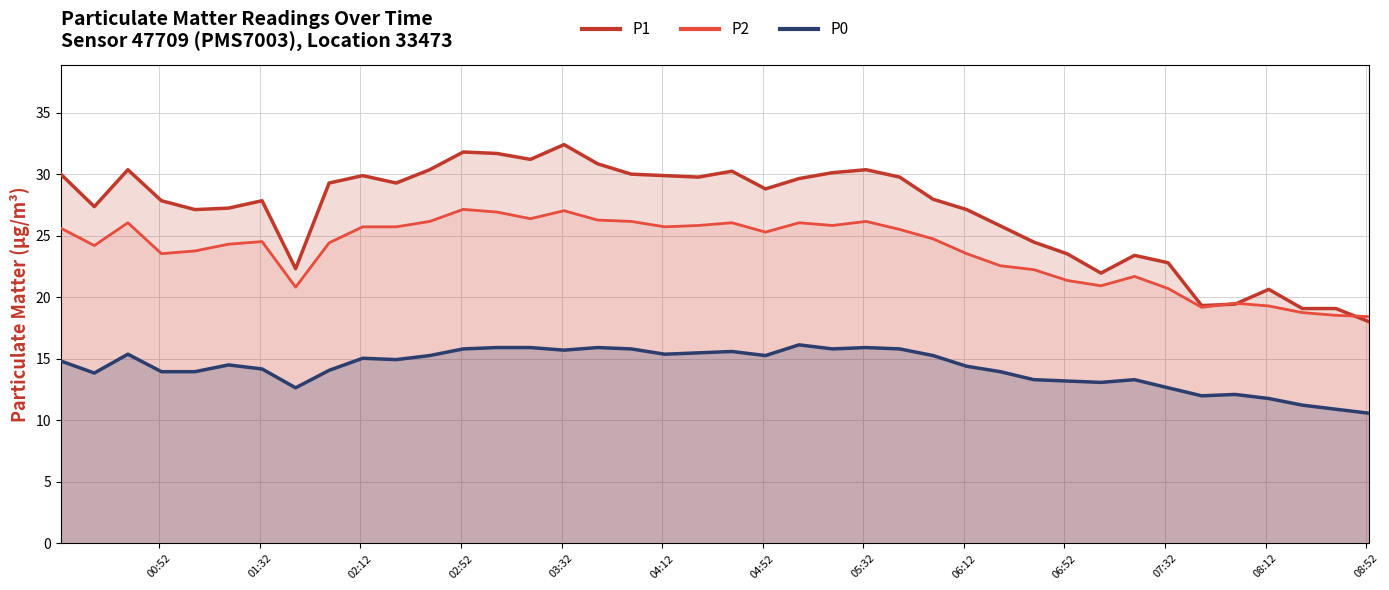

Reading right to left, list all the values displayed in this chart.

P1: 18.0	19.1	19.1	20.6	19.4	19.3	22.8	23.4	22.0	23.5	24.5	25.8	27.1	28.0	29.8	30.4	30.1	29.6	28.8	30.2	29.8	29.9	30.0	30.9	32.4	31.2	31.7	31.8	30.4	29.3	29.9	29.3	22.3	27.9	27.2	27.1	27.9	30.4	27.4	30.0
P2: 18.4	18.5	18.8	19.3	19.5	19.2	20.7	21.7	20.9	21.4	22.2	22.6	23.6	24.8	25.5	26.2	25.8	26.1	25.3	26.1	25.8	25.7	26.2	26.3	27.0	26.4	26.9	27.1	26.2	25.7	25.7	24.4	20.8	24.5	24.3	23.8	23.6	26.1	24.2	25.6
P0: 10.6	10.9	11.2	11.8	12.1	12.0	12.7	13.3	13.1	13.2	13.3	14.0	14.4	15.3	15.8	15.9	15.8	16.1	15.3	15.6	15.5	15.4	15.8	15.9	15.7	15.9	15.9	15.8	15.3	14.9	15.1	14.1	12.7	14.2	14.5	14.0	14.0	15.4	13.8	14.8